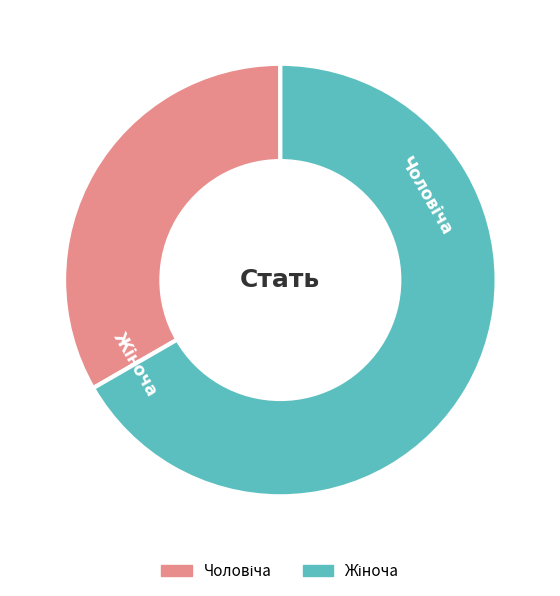

True or false: Жіноча accounts for 67% of the total.

True